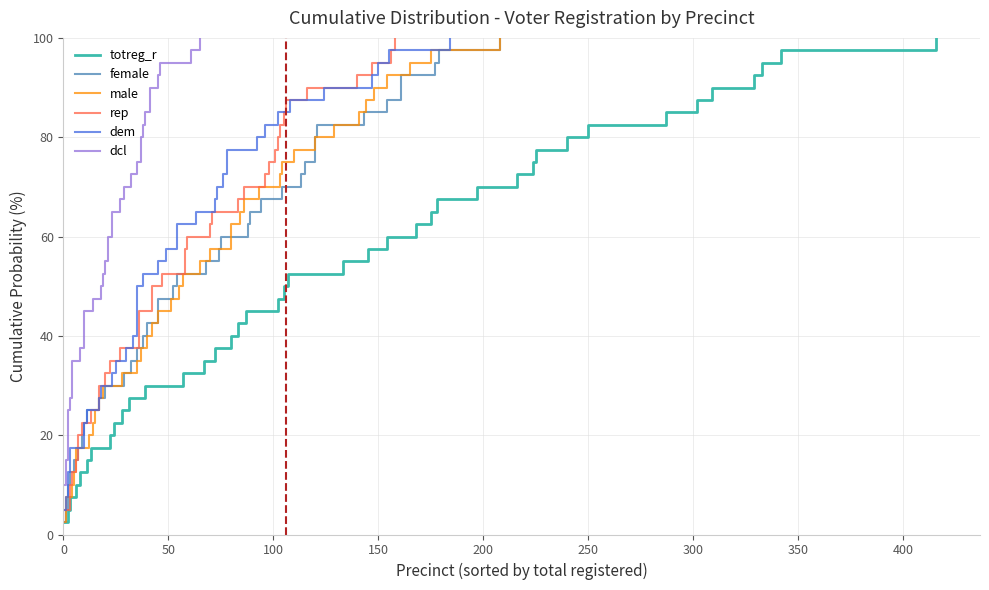

What is the value of the dcl point at the 10th from the left?

25.0